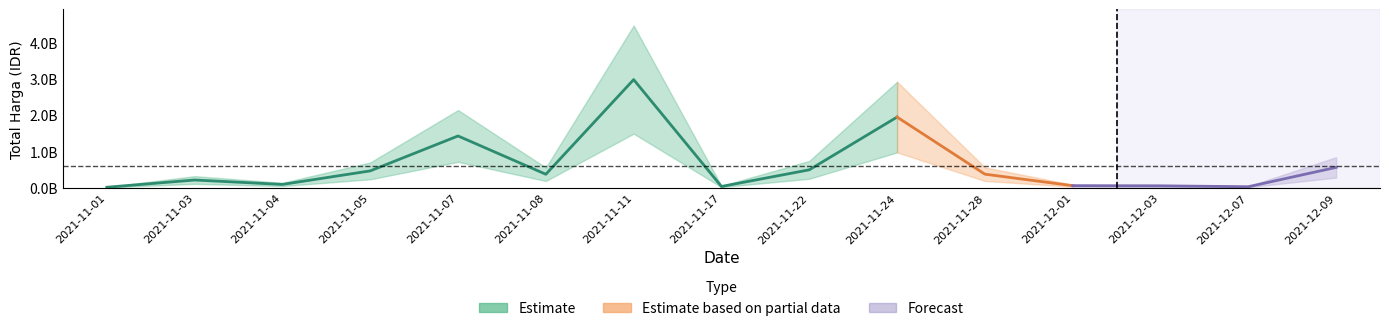

What is the label of the 14th point from the left?

2021-12-07